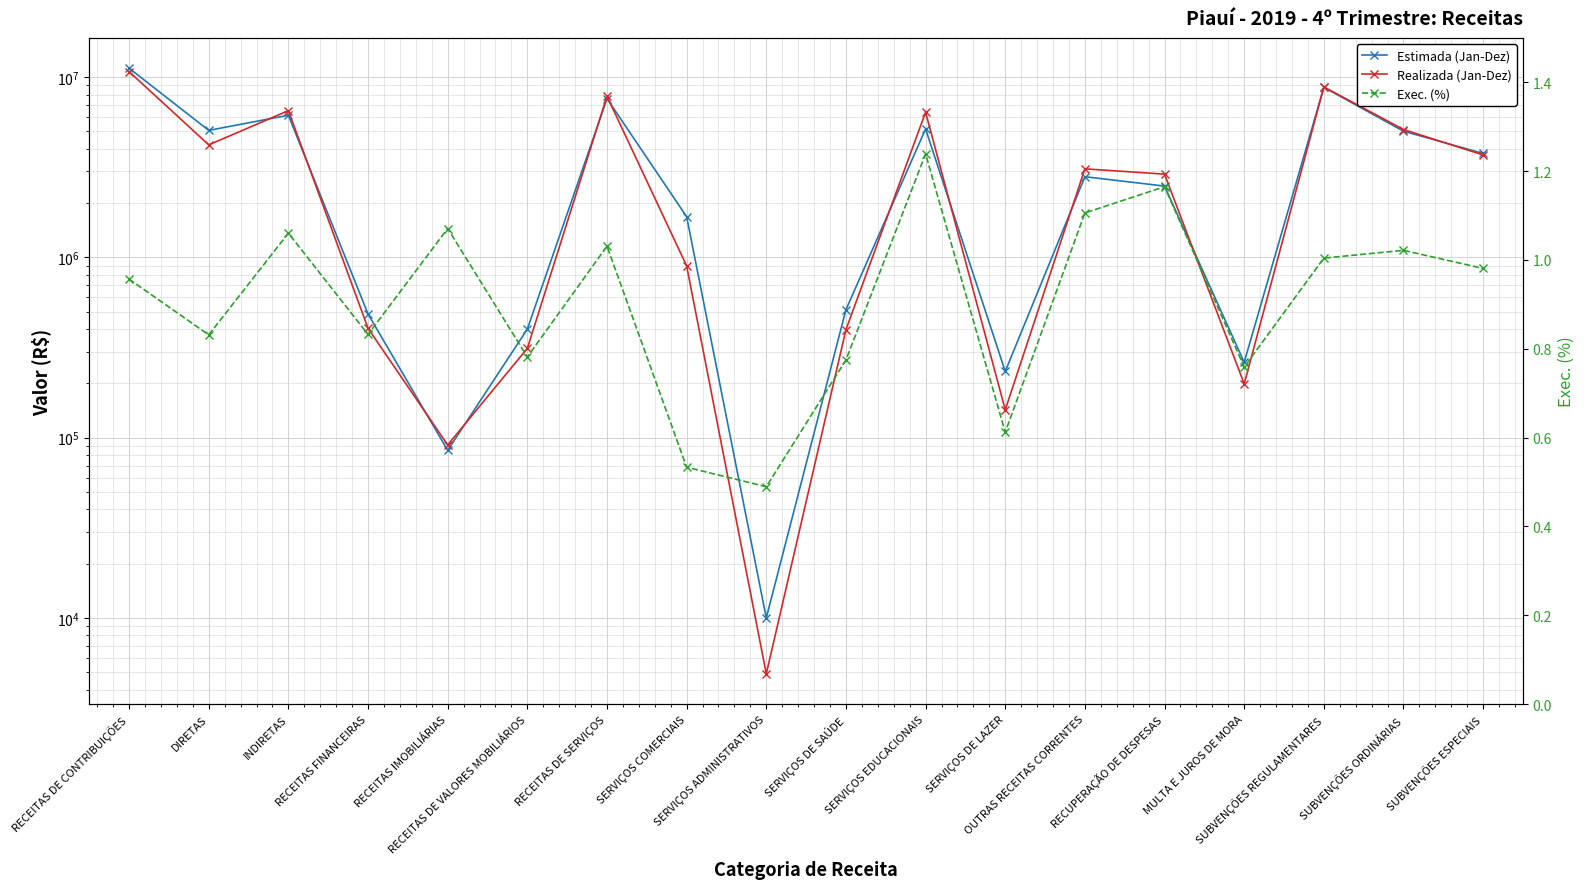

What is the average value of the Realizada (Jan-Dez) series?

3427492.8